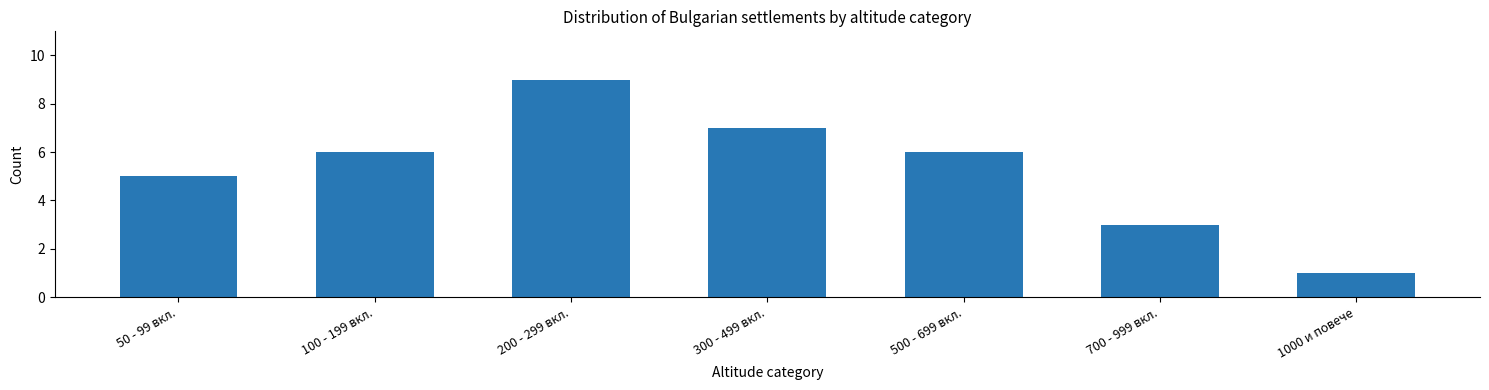

Reading right to left, what are all the values shown in this chart?

1	3	6	7	9	6	5